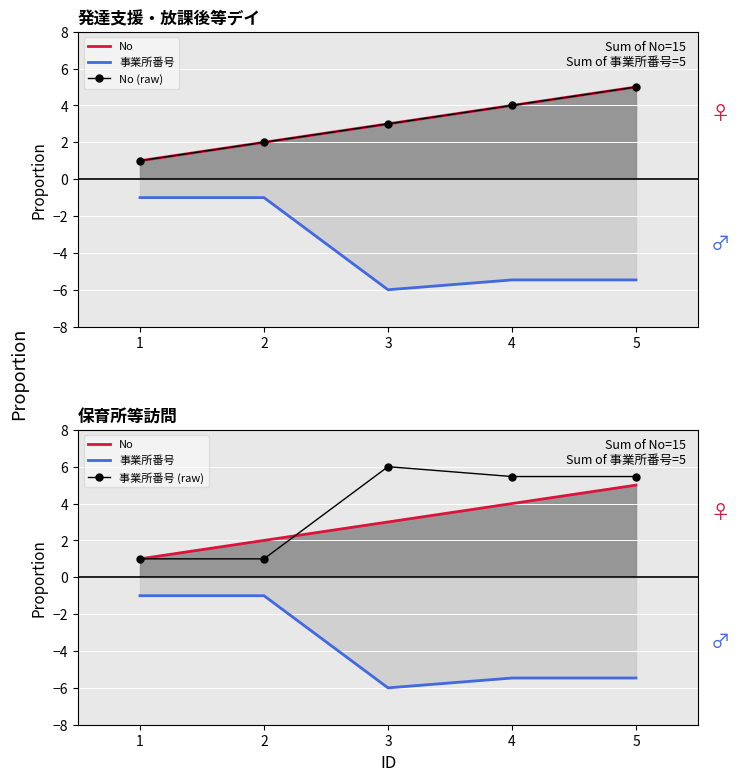

The value of No at 1 is 0.3. True or false?

False